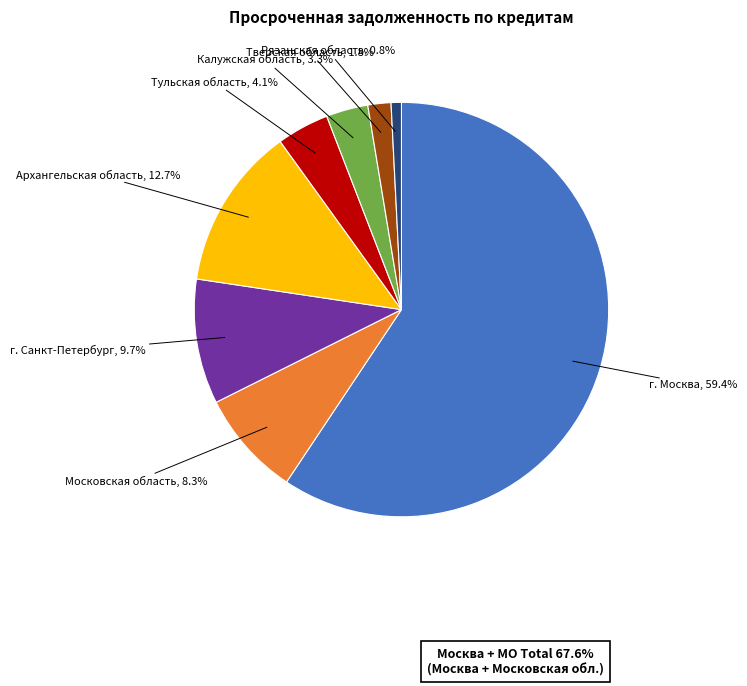

Approximately how many times larger is the value at Тульская область compared to Московская область?

0.5